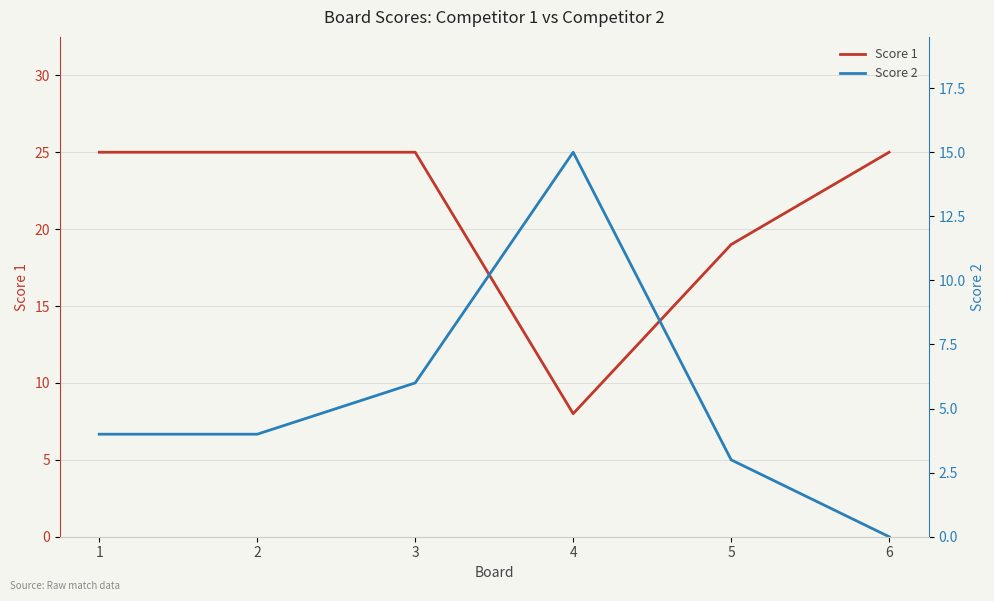

At which category does Score 2 reach its first local peak?

4